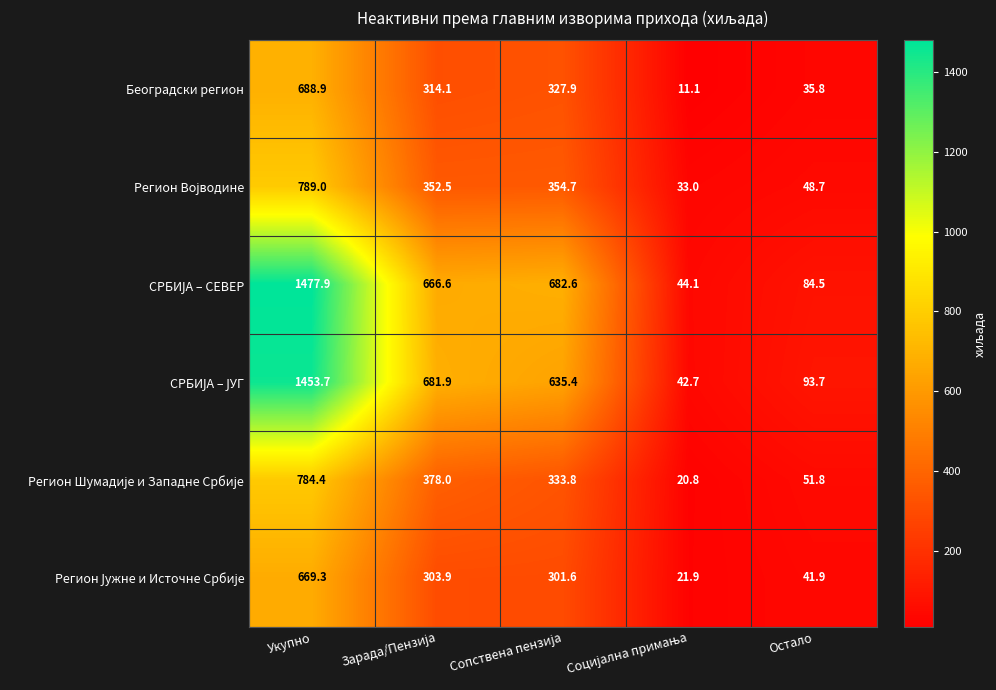

Count the number of categories in the chart.

5